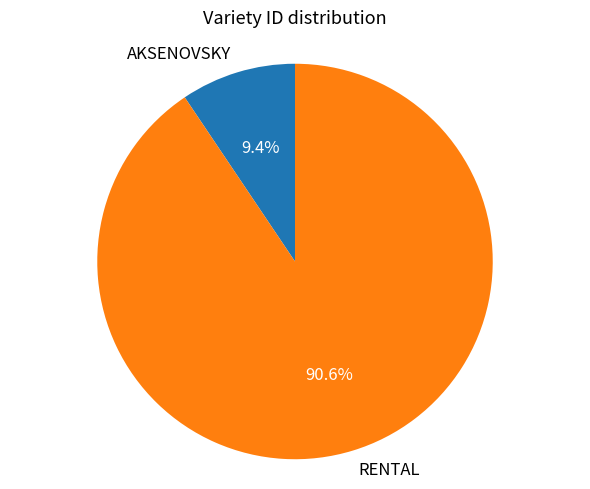

Does RENTAL represent more than half of the total?

Yes